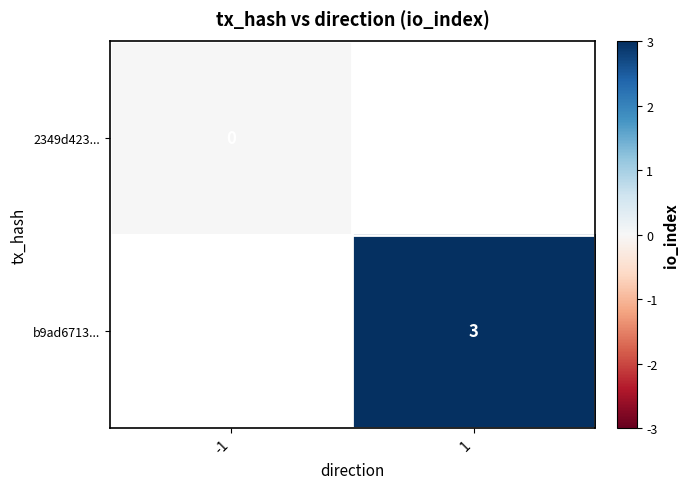

At how many categories does at least one series exceed 1?

1